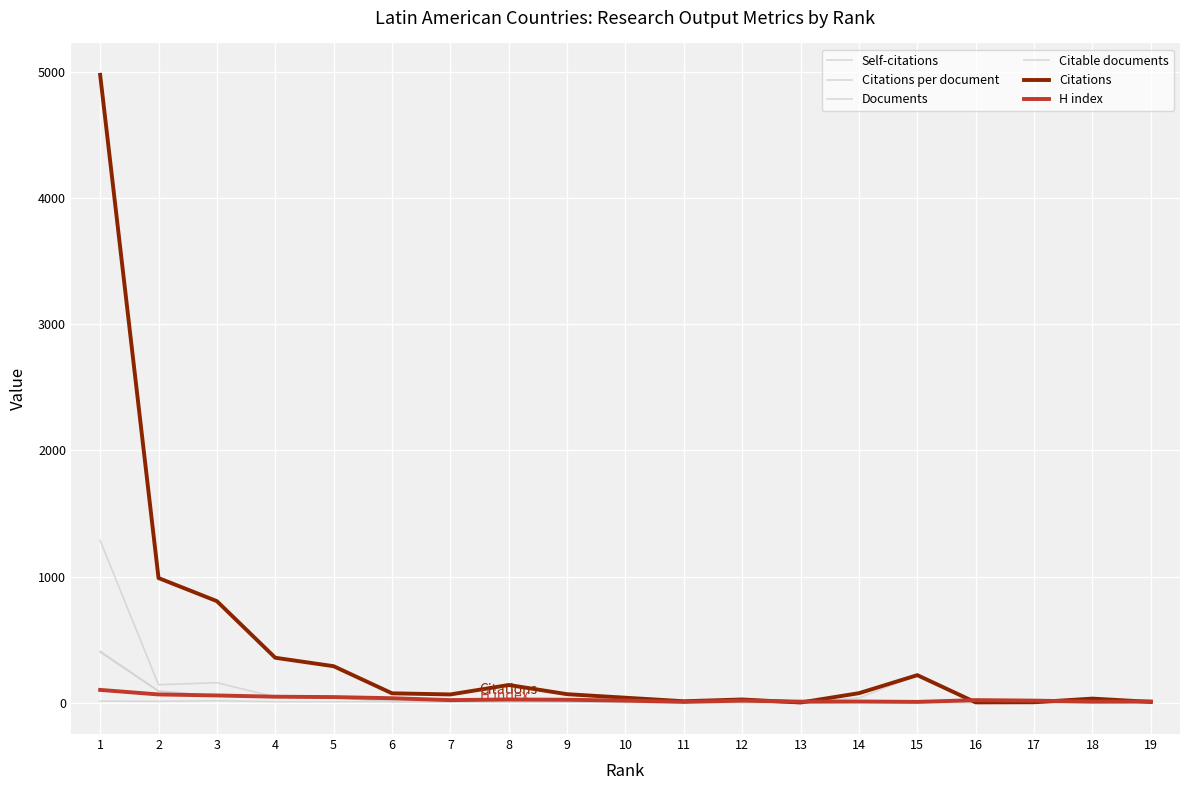

At which label does Citations reach its minimum?

13